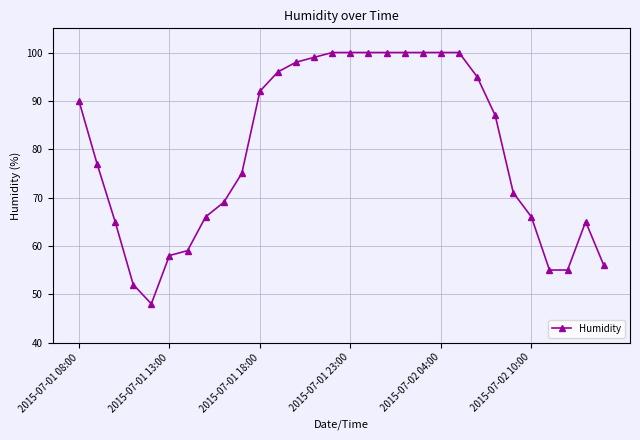

What is the difference between the maximum and second lowest values?

48